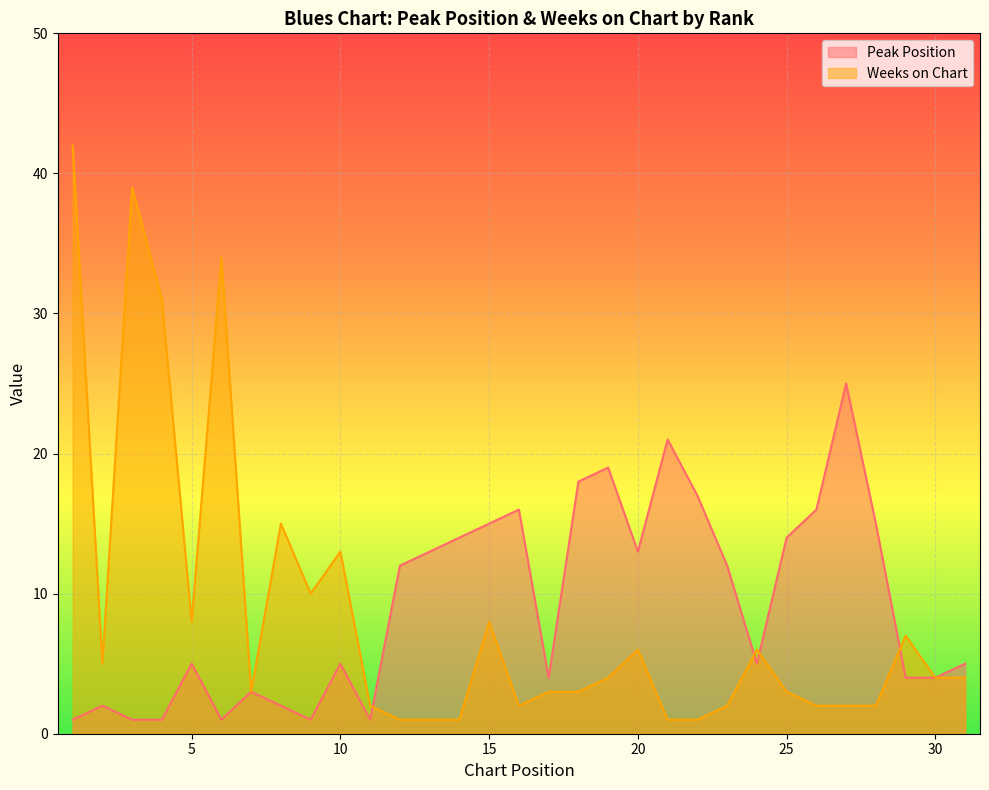

How many lines are shown in the chart?

2